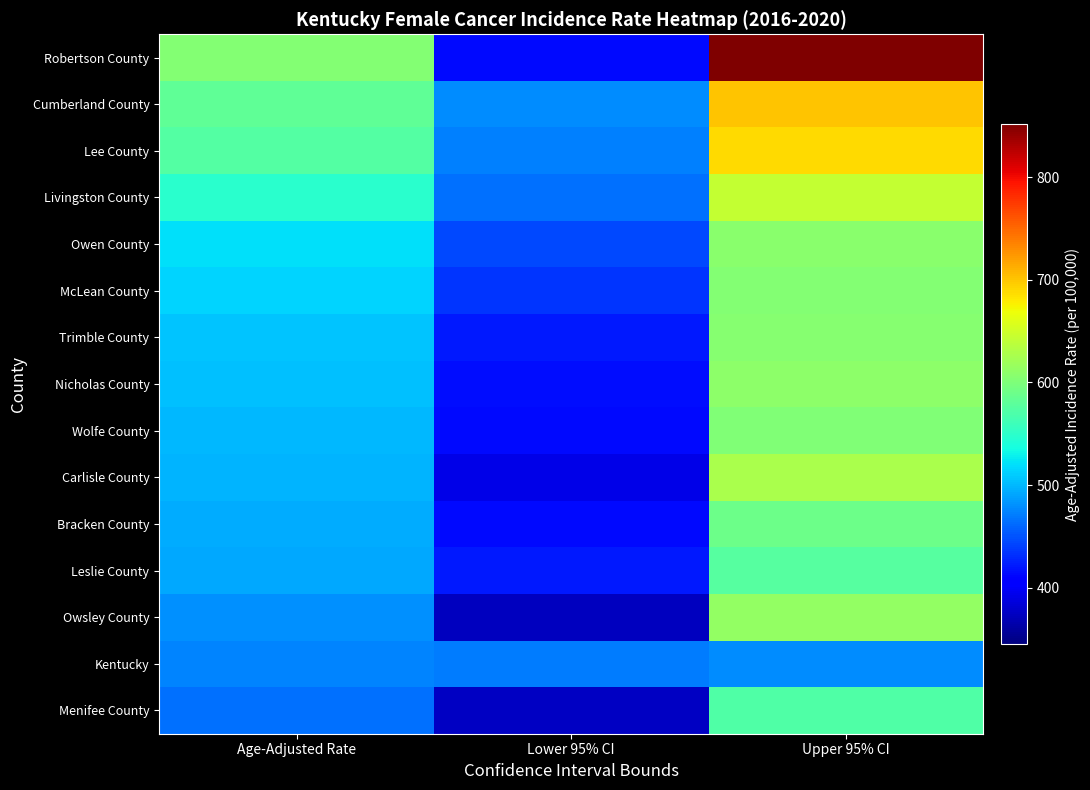

How many series are shown in this chart?

15